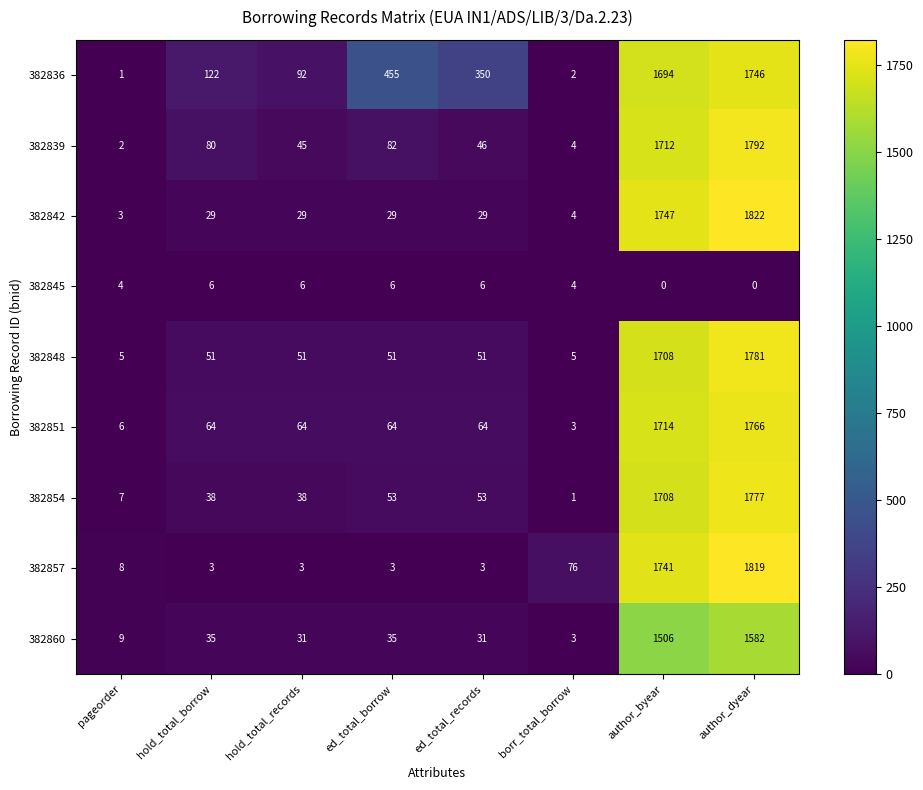

What is the sum of all 382842 values?

3692